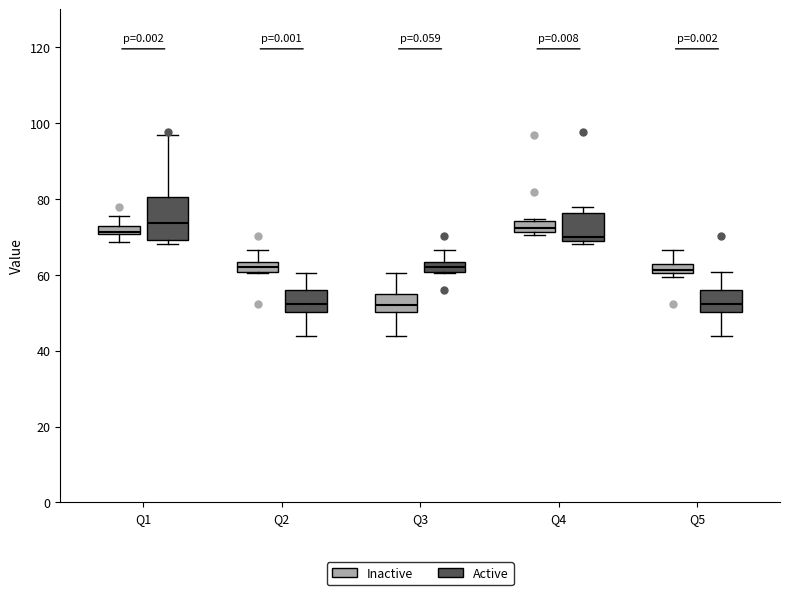

Comparing the boxes themselves (not the whiskers), which one is the tallest?

Q1 (Active)